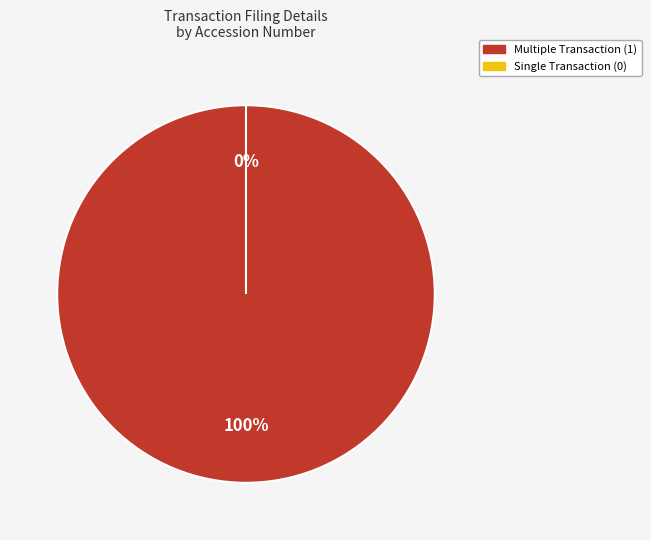

What is the majority slice?

143774924011252